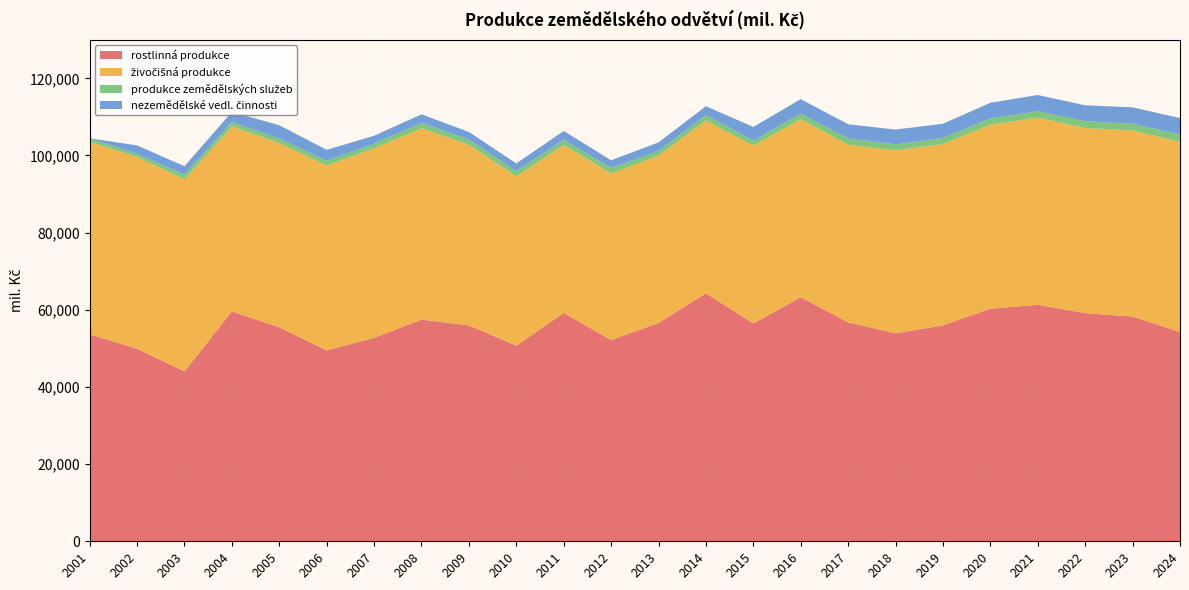

Reading left to right, transcribe all the data shown in this chart.

rostlinná produkce: 2001=53640.0	2002=49913.0	2003=44032.0	2004=59587.0	2005=55493.0	2006=49462.0	2007=52747.0	2008=57472.0	2009=55960.0	2010=50716.0	2011=59199.0	2012=52168.0	2013=56599.0	2014=64274.0	2015=56477.0	2016=63252.0	2017=56740.0	2018=53936.0	2019=55978.1	2020=60286.3	2021=61306.3	2022=59144.7	2023=58232.0	2024=54260.3
živočišná produkce: 2001=49896.0	2002=49697.0	2003=49830.0	2004=47937.0	2005=47731.0	2006=47969.0	2007=49063.0	2008=49605.0	2009=46849.0	2010=43858.0	2011=43541.0	2012=43153.0	2013=43381.0	2014=44791.0	2015=46066.0	2016=46136.0	2017=46061.0	2018=47399.0	2019=46968.4	2020=47724.2	2021=48481.4	2022=47987.3	2023=48249.5	2024=49300.6
produkce zemědělských služeb: 2001=924.0	2002=783.0	2003=1184.0	2004=1184.0	2005=1150.0	2006=1261.0	2007=1257.0	2008=1395.0	2009=1312.0	2010=1356.0	2011=1330.0	2012=1424.0	2013=1231.0	2014=1400.0	2015=1313.0	2016=1473.0	2017=1622.0	2018=1556.0	2019=1611.8	2020=1592.2	2021=1690.4	2022=1757.4	2023=1757.3	2024=1878.6
nezemědělské vedl. činnosti: 2001=0.0	2002=2223.0	2003=2173.0	2004=2578.0	2005=3478.0	2006=2768.0	2007=2054.0	2008=2198.0	2009=1978.0	2010=2008.0	2011=2287.0	2012=2017.0	2013=2200.0	2014=2302.0	2015=3554.0	2016=3753.0	2017=3671.0	2018=3827.0	2019=3668.7	2020=4065.7	2021=4201.2	2022=4126.5	2023=4242.0	2024=4253.0